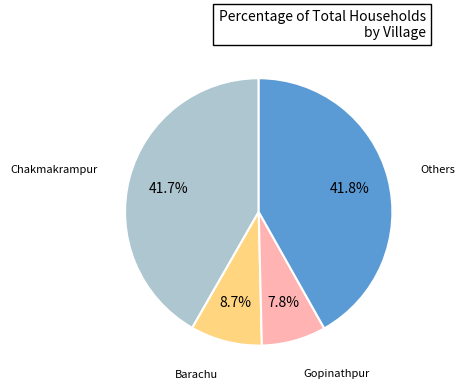

Is there a majority slice in this chart?

No